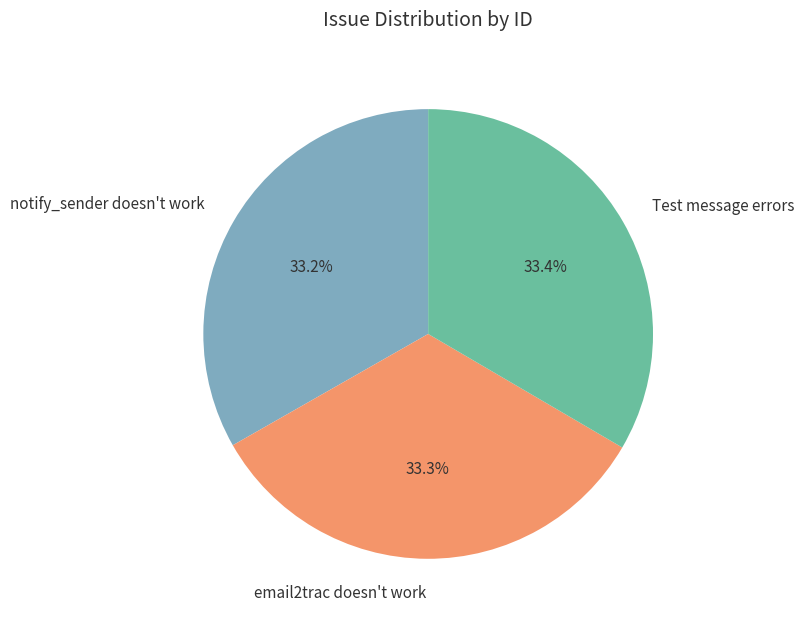

What is the ratio of the value at email2trac doesn't work to the value at Test message errors?

1.0